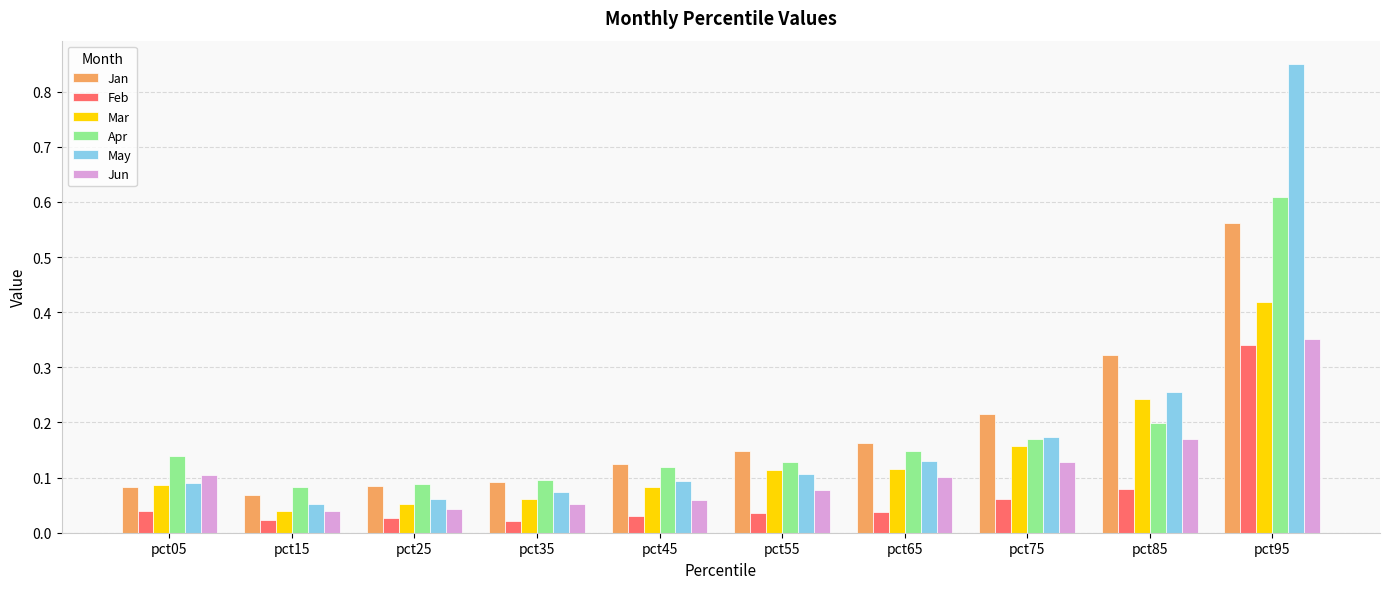

Which series changed the most between pct15 and pct85?

Jan